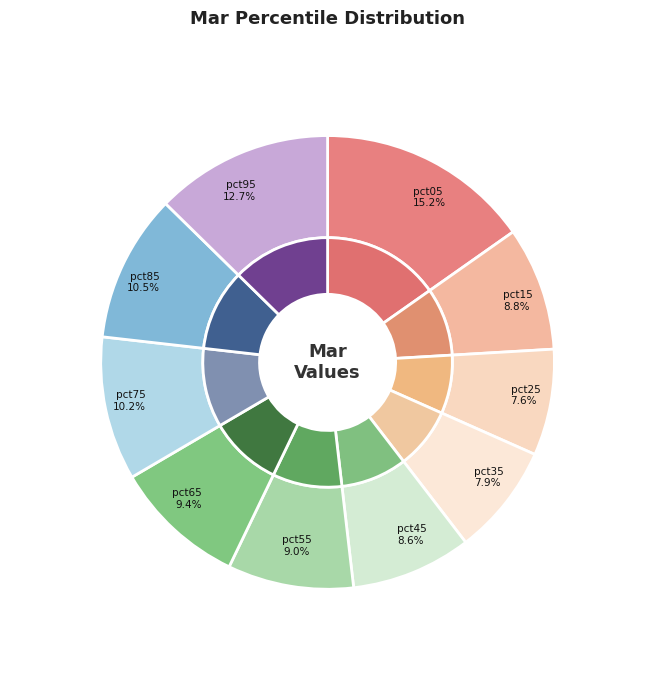

How many slices are in this pie chart?

10